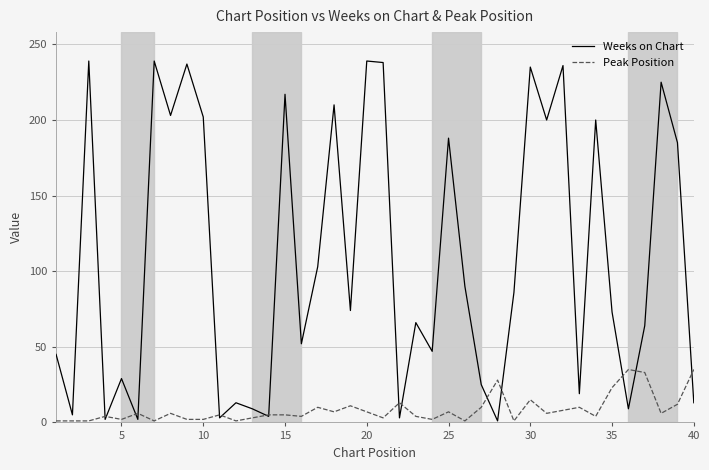

What is the greatest value displayed?

239